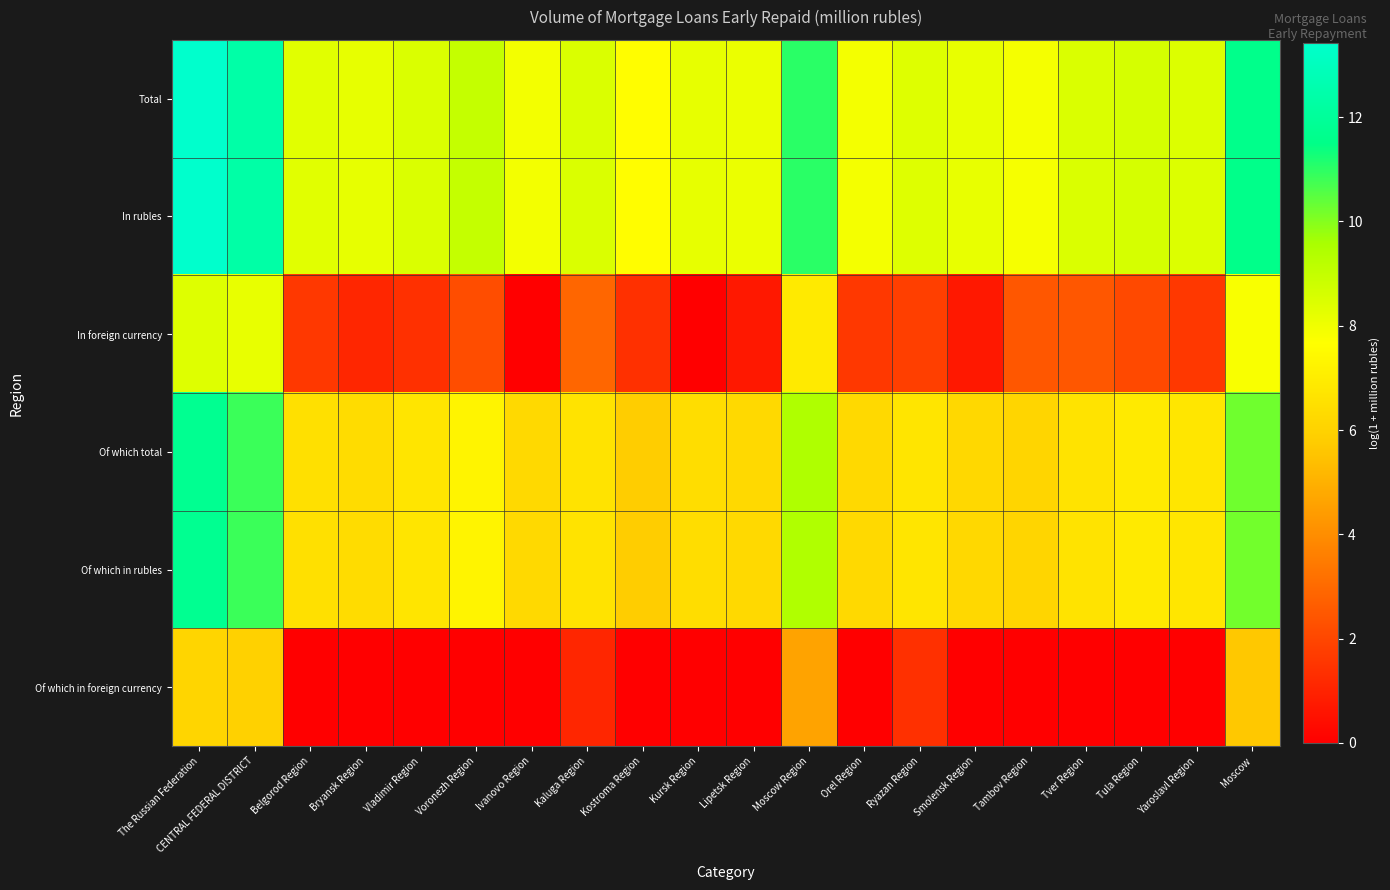

Rank the series by their maximum value, from highest to lowest.

Total, In rubles, Of which total, Of which in rubles, In foreign currency, Of which in foreign currency